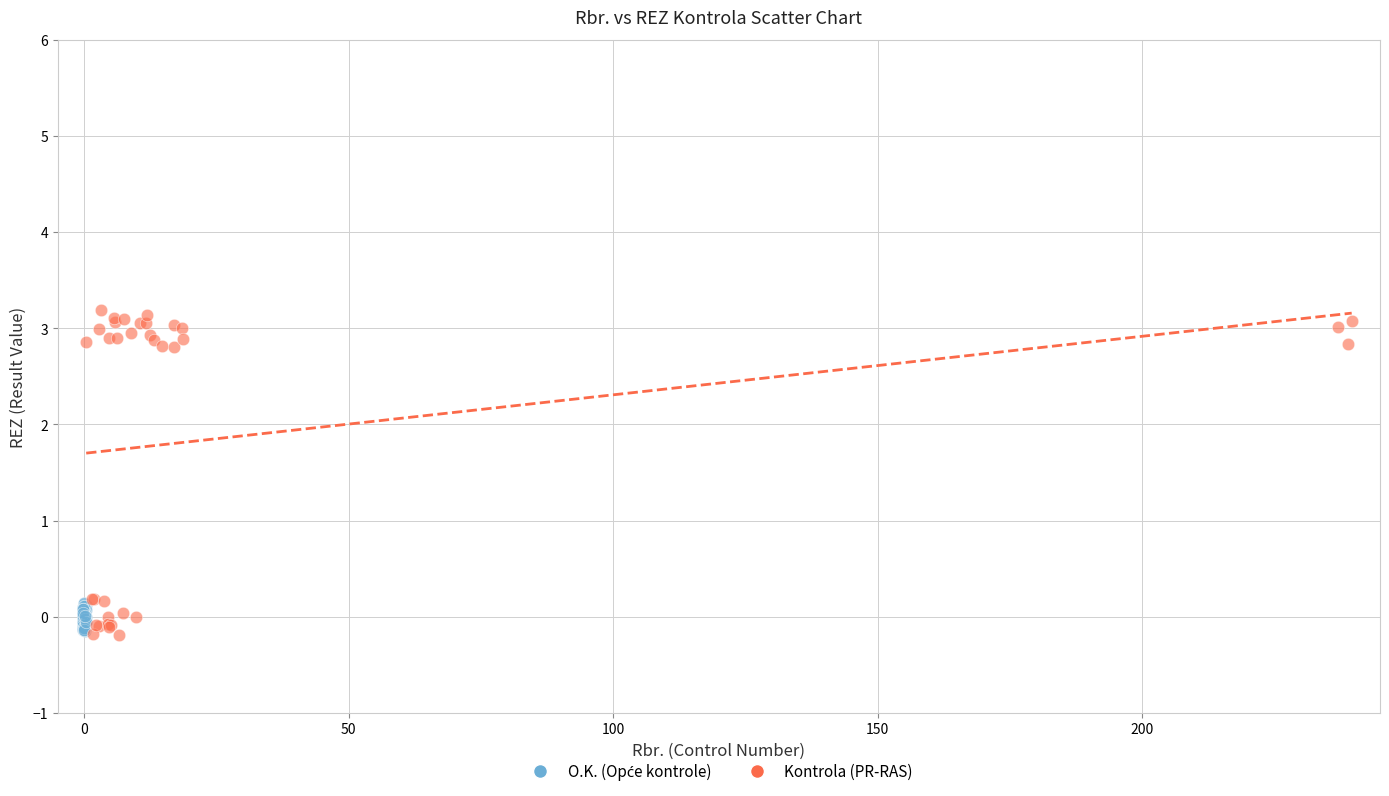

Which series has the widest spread of Y values?

Kontrola (PR-RAS)